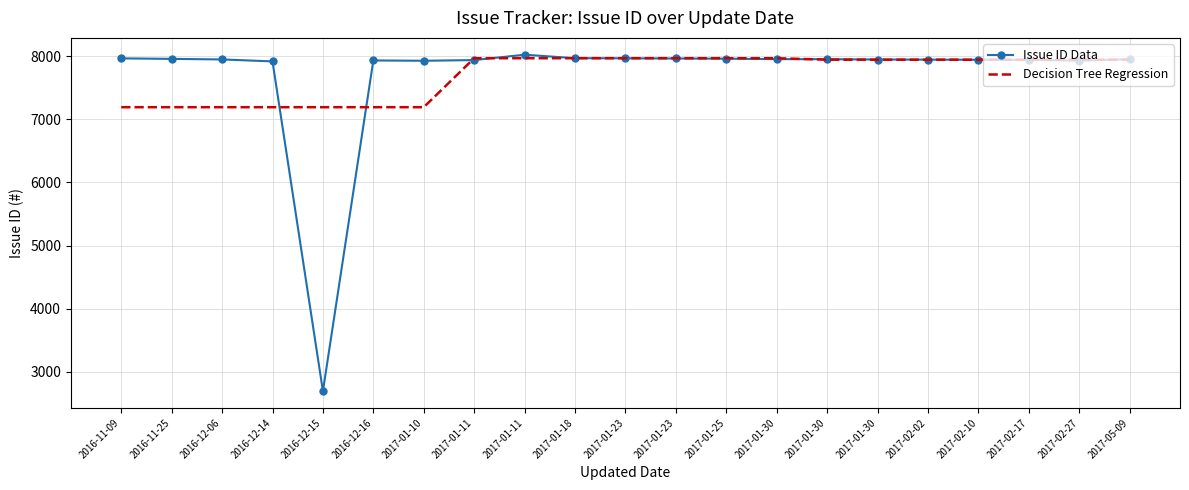

What is the approximate value of Decision Tree Regression at 2017-02-17?

7944.1